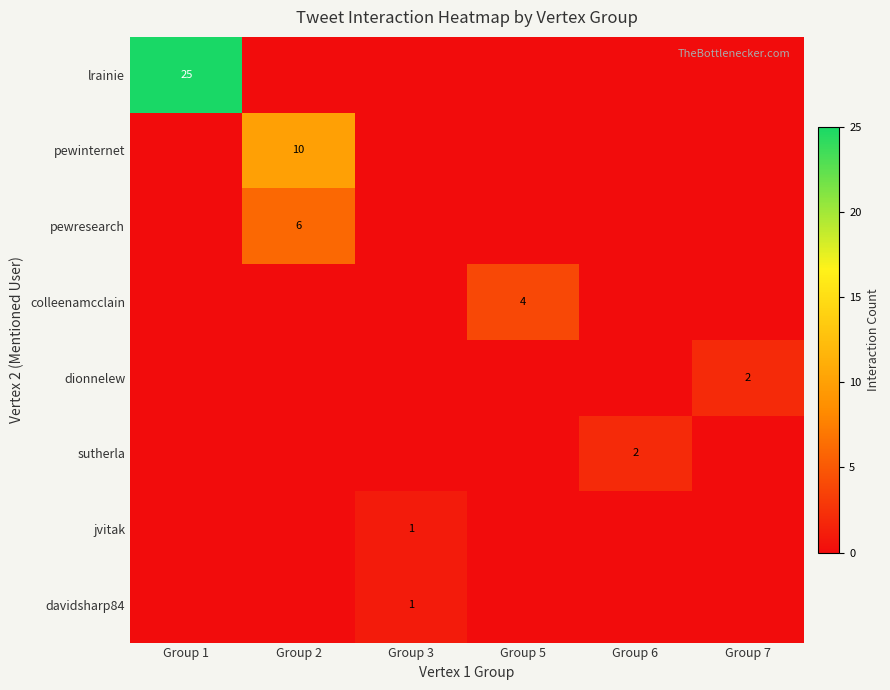

How many series are shown in this chart?

8